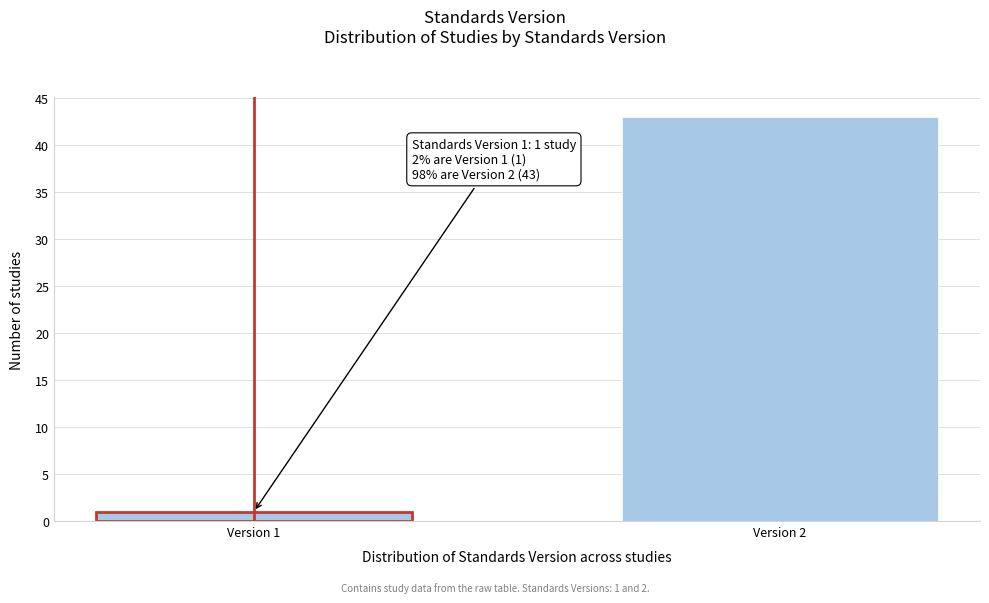

Reading left to right, list all the values displayed in this chart.

1	43